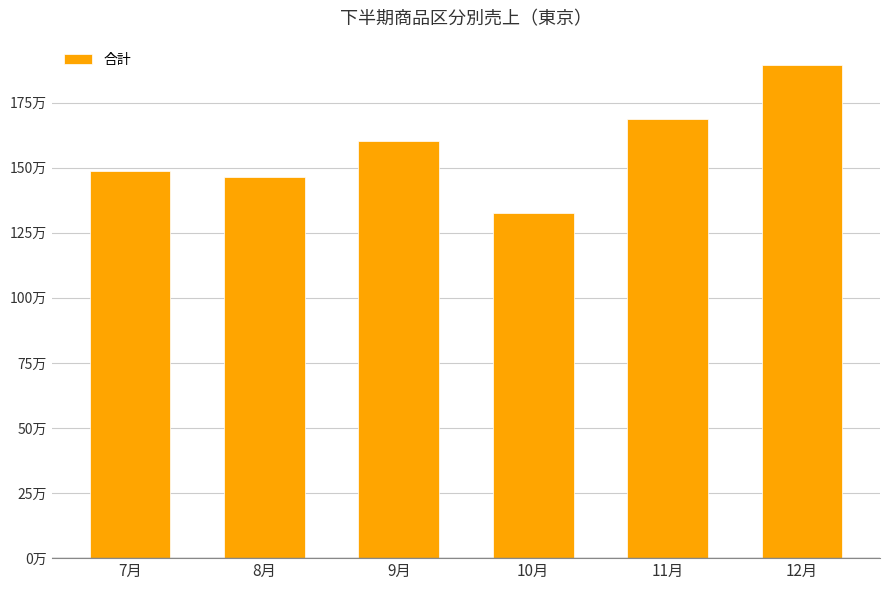

What is the sum of all values?

9465220